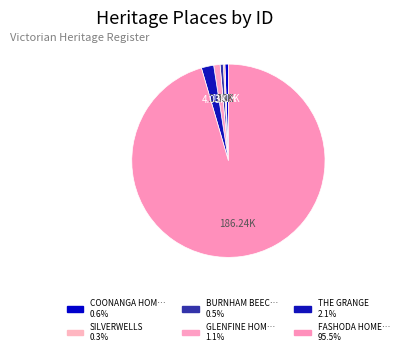

Count the number of slices in the pie.

6